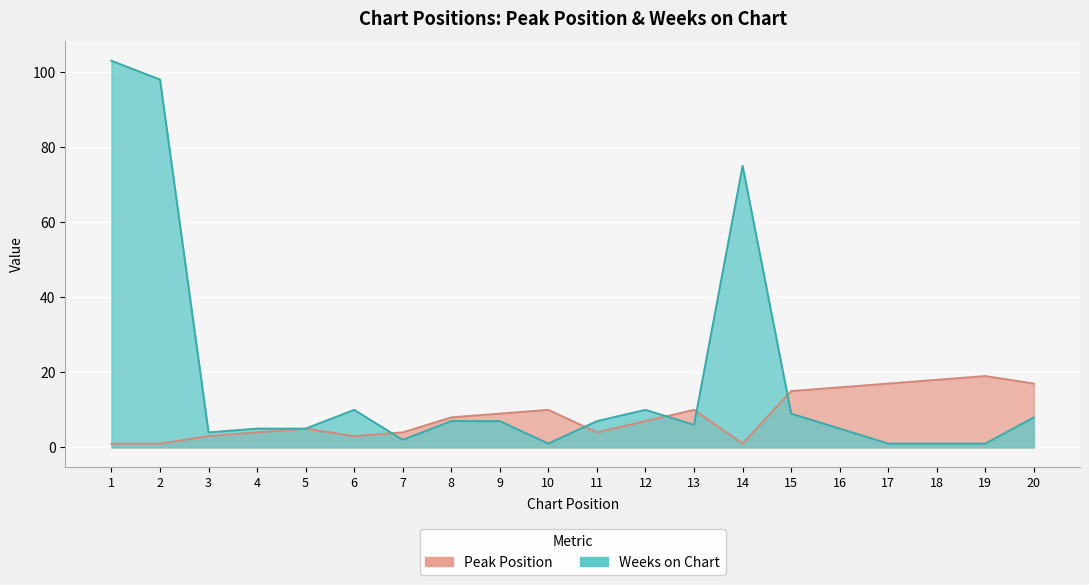

The value of Weeks on Chart at 4 is 5. True or false?

True